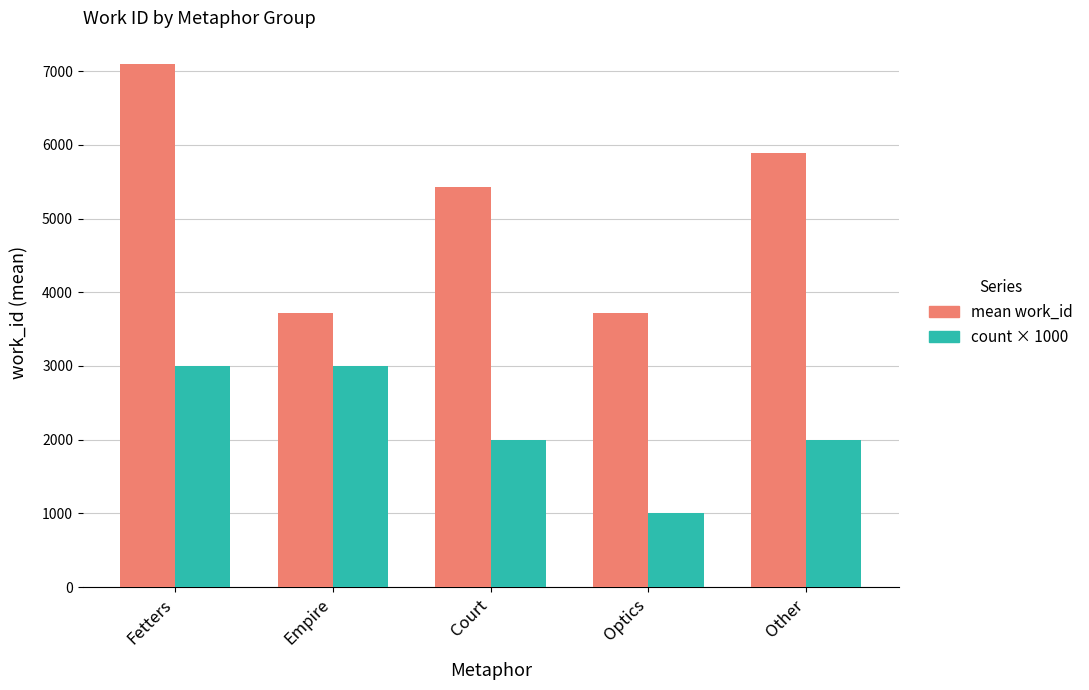

How many series are shown in this chart?

2